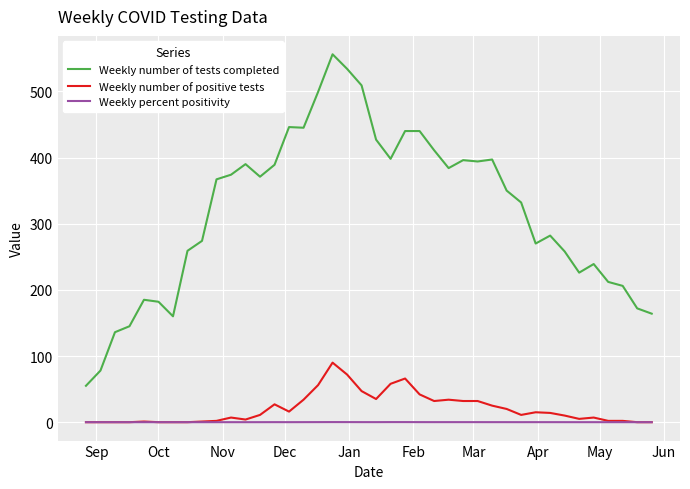

How many values in the Weekly number of tests completed series are below 367?

20